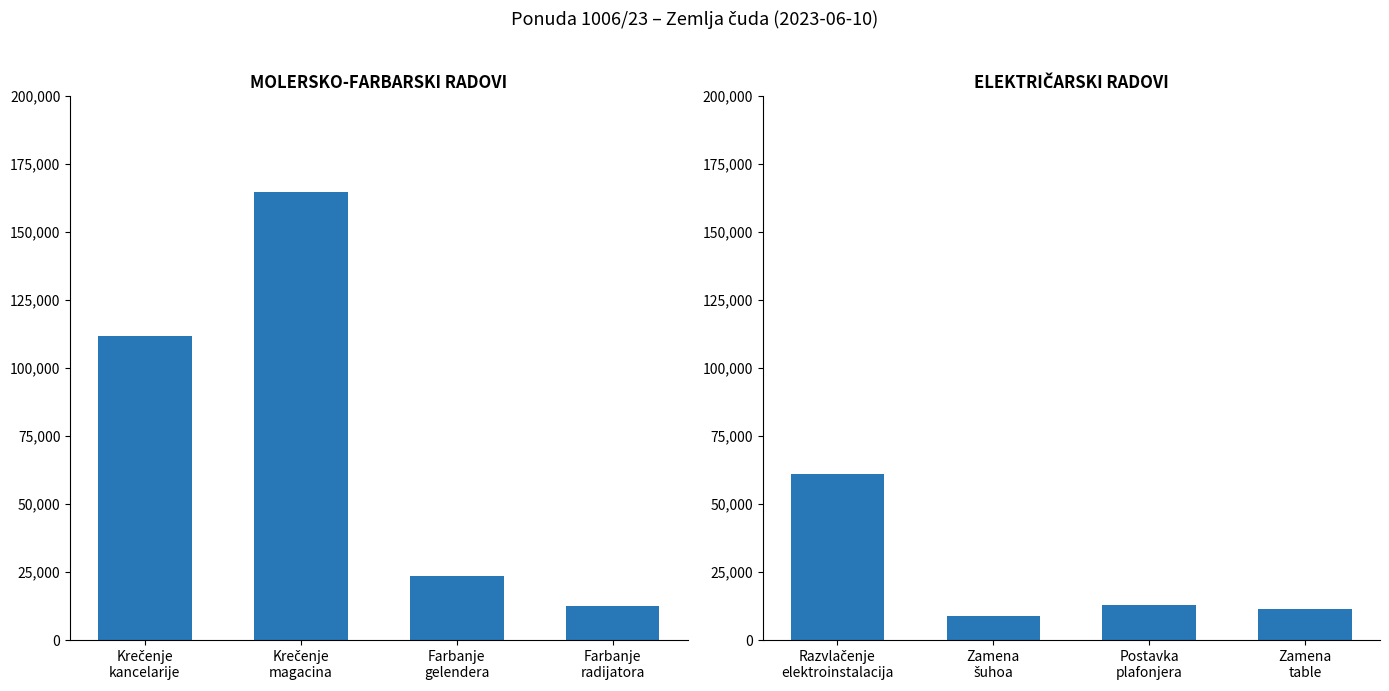

At which label does the data first exceed 12880?

Razvlačenje elektroinstalacija